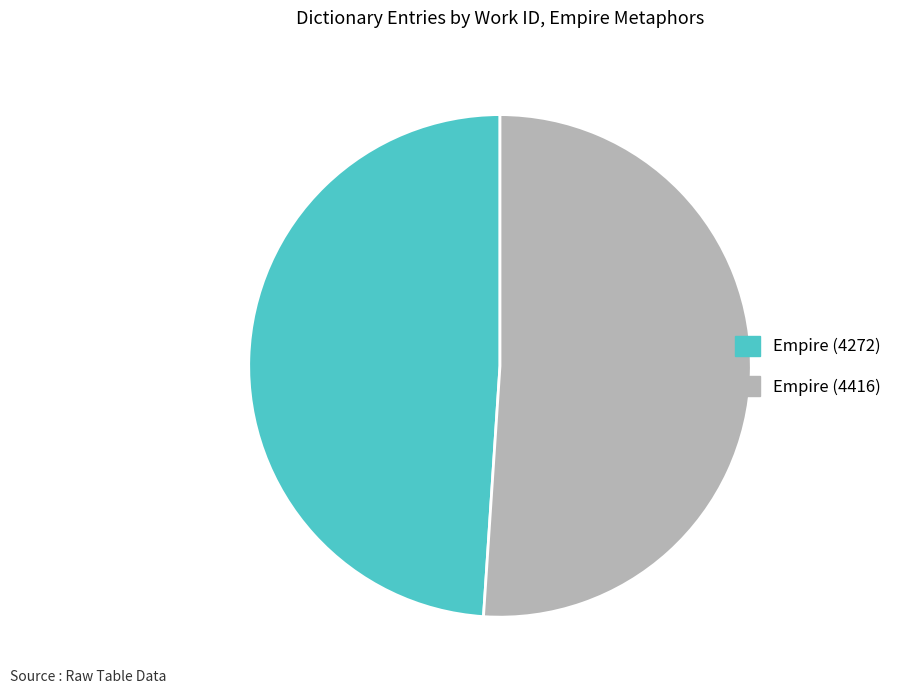

True or false: Empire (4272) accounts for 49% of the total.

True